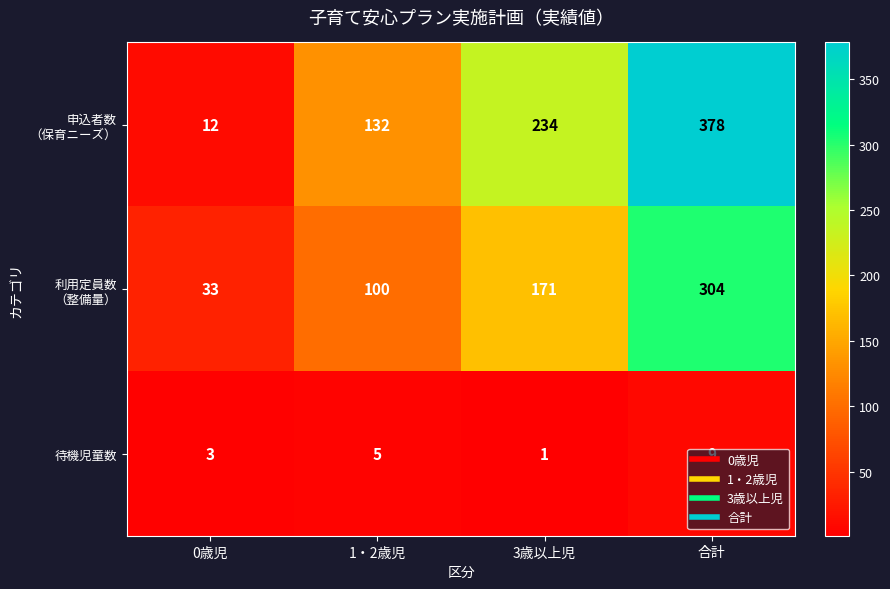

The value of 待機児童数 at 1・2歳児 is 5. True or false?

True